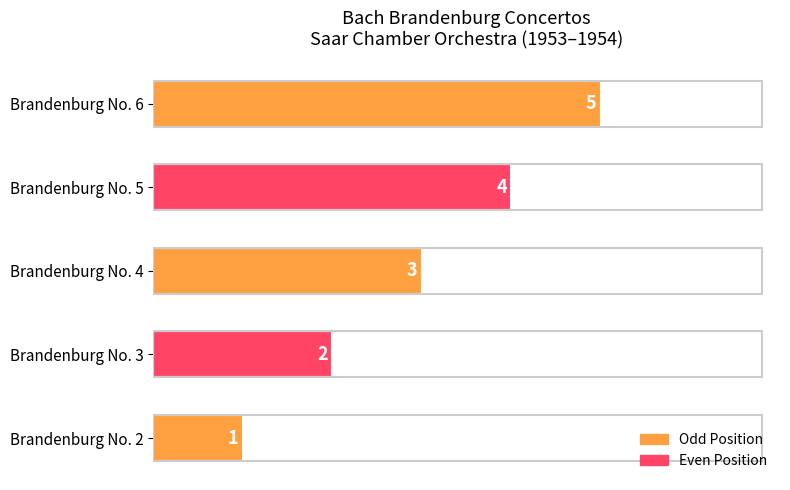

Rank the categories by value from highest to lowest.

Brandenburg No. 6, Brandenburg No. 5, Brandenburg No. 4, Brandenburg No. 3, Brandenburg No. 2